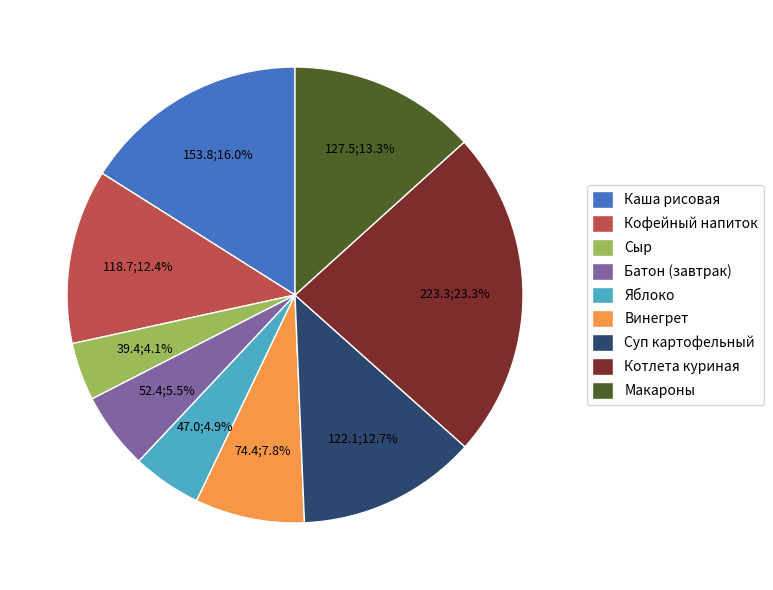

What is the smallest slice in the pie chart?

Сыр